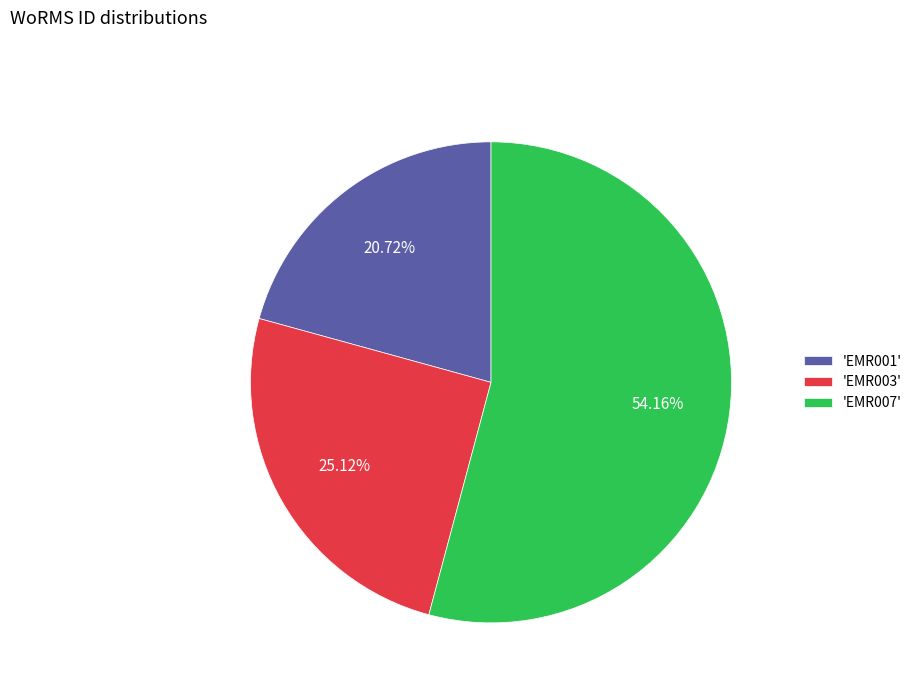

Which category accounts for the majority?

'EMR007'